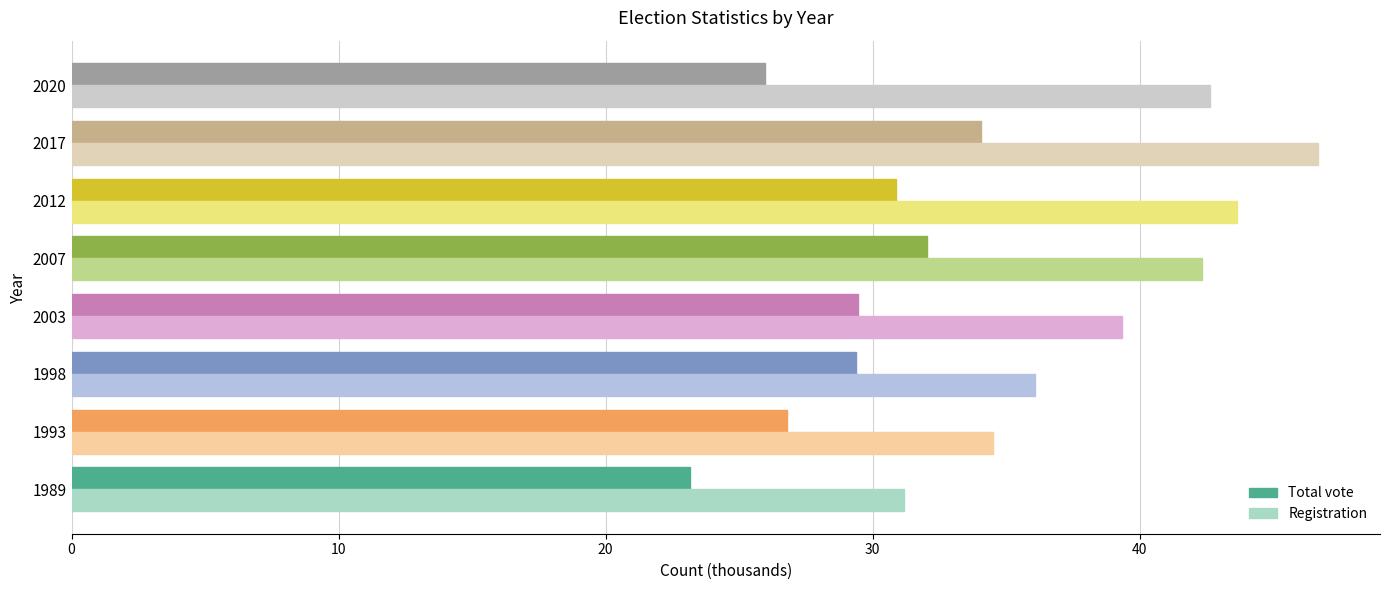

What is the spread (max minus min) of values at 1993?

7.7